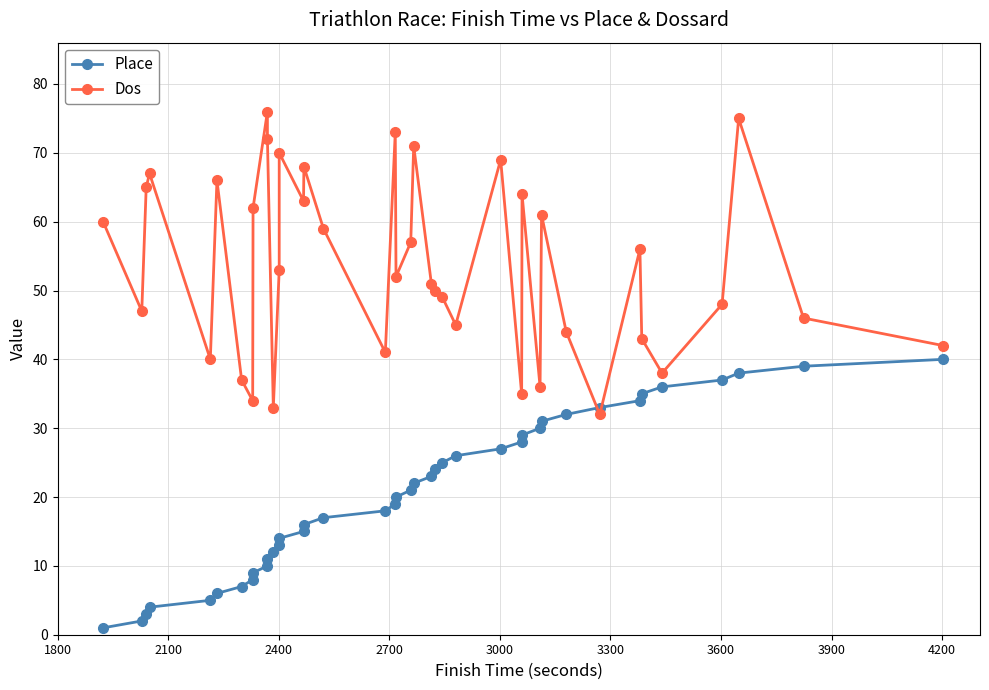

Is the value of Place at 3000 greater than the value of Dos at 2100?

No